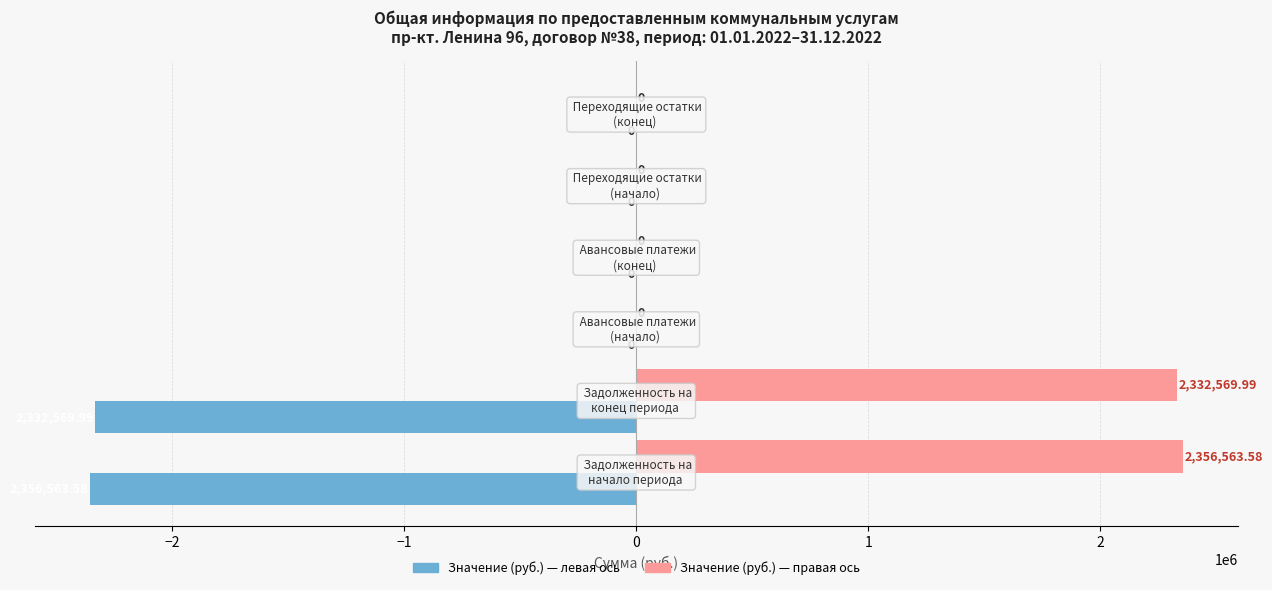

Which series has the largest total across all categories?

Значение (руб.) — правая ось